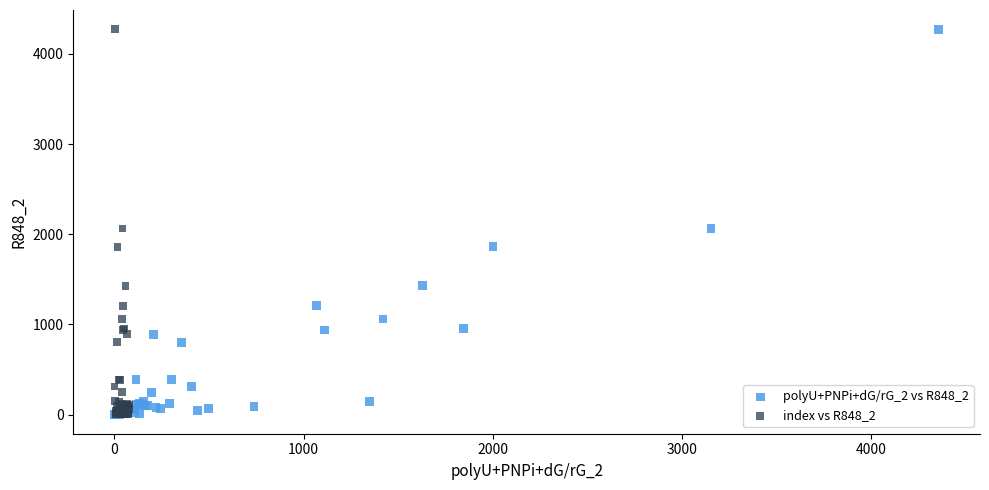

What are all the series names shown in the legend?

polyU+PNPi+dG/rG_2 vs R848_2, index vs R848_2